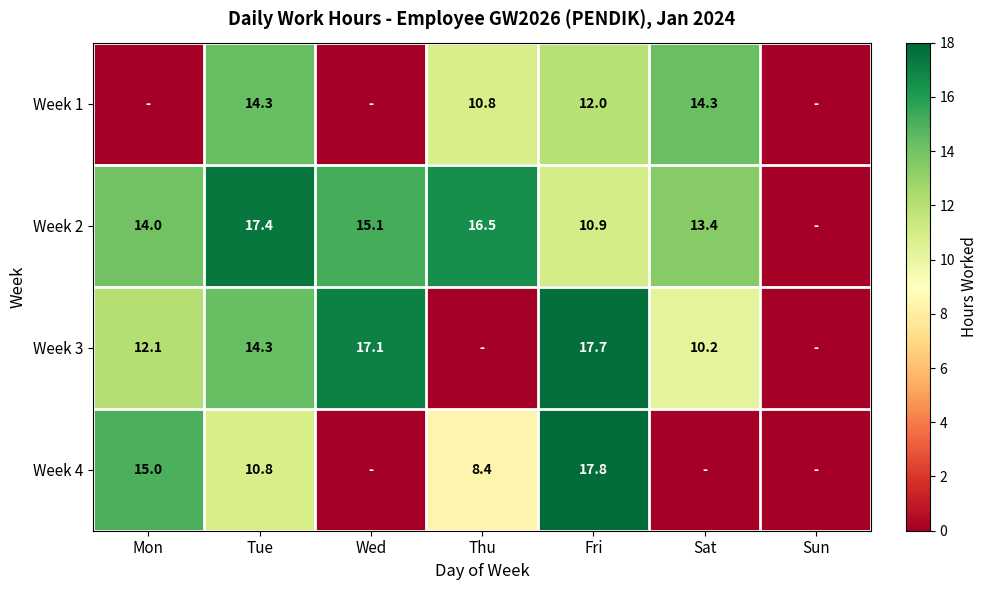

The value of Week 2 at Thu is 5.1. True or false?

False